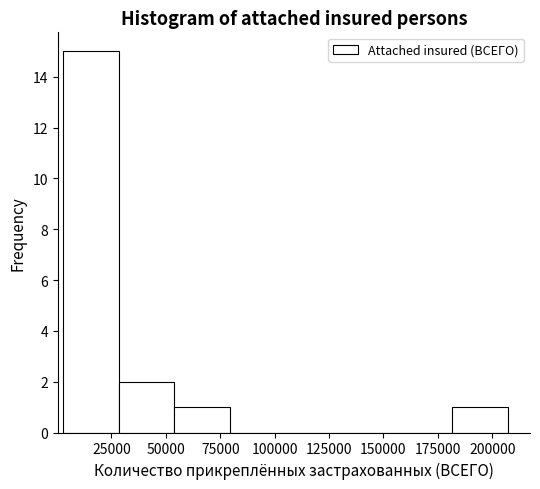

Reading left to right, list every bar in this chart as the range it spans on the x-axis followed by its height. Neither the bar edges nor the heights are printed on the chart, so give them approximately, as read against the axes.

5000 to 30000: 15
30000 to 55000: 2
55000 to 80000: 1
80000 to 105000: 0
105000 to 130000: 0
130000 to 155000: 0
155000 to 180000: 0
180000 to 205000: 1